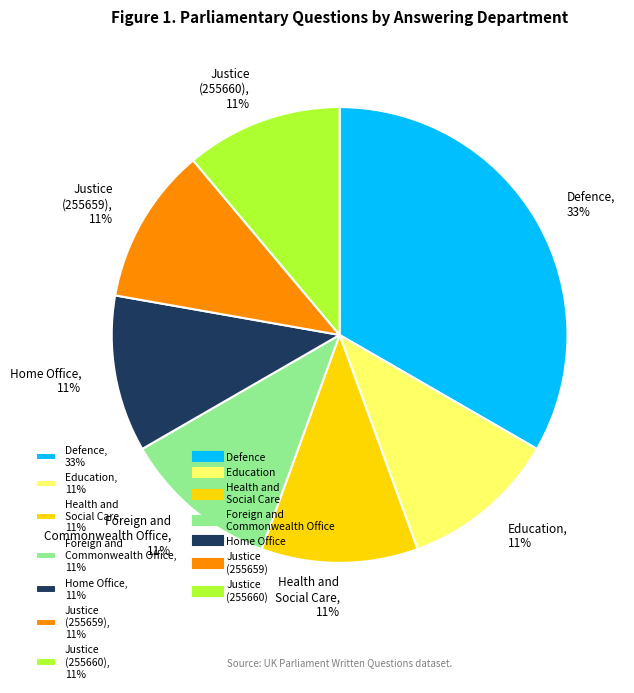

Which has a higher value, Justice (255660), 11% or Defence, 33%?

Defence, 33%